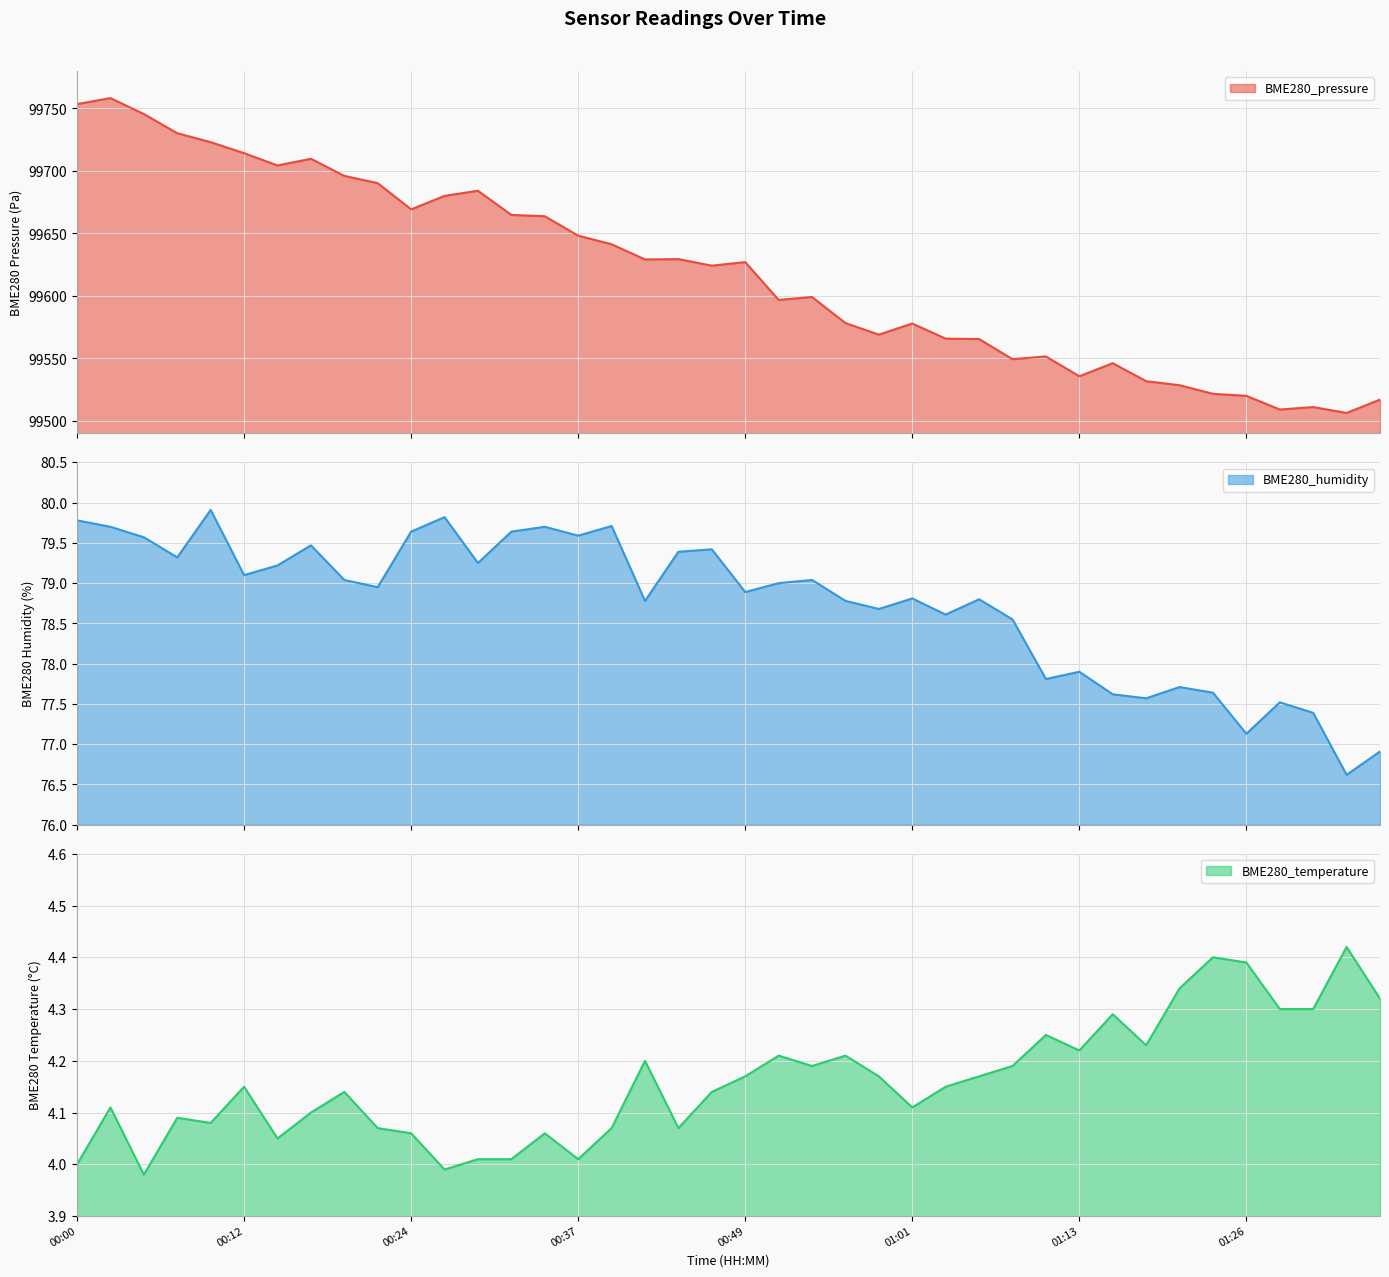

What is the label of the 35th point from the right?

00:12